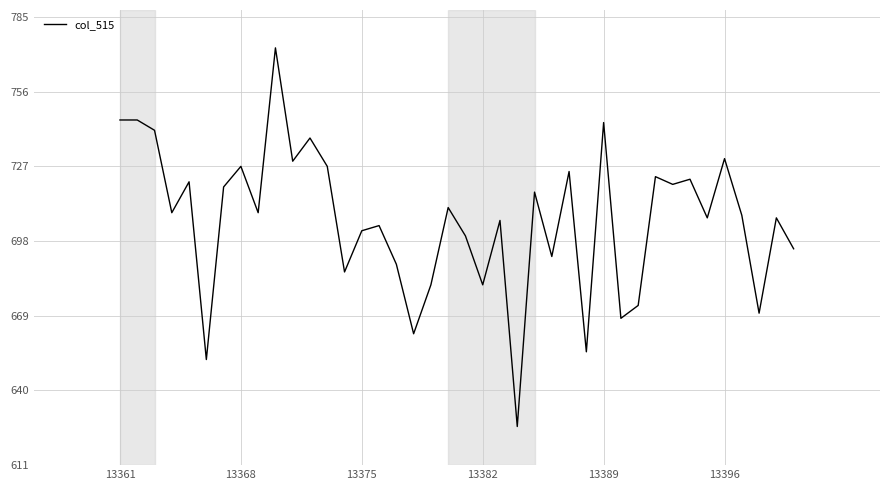

What is the average value?

706